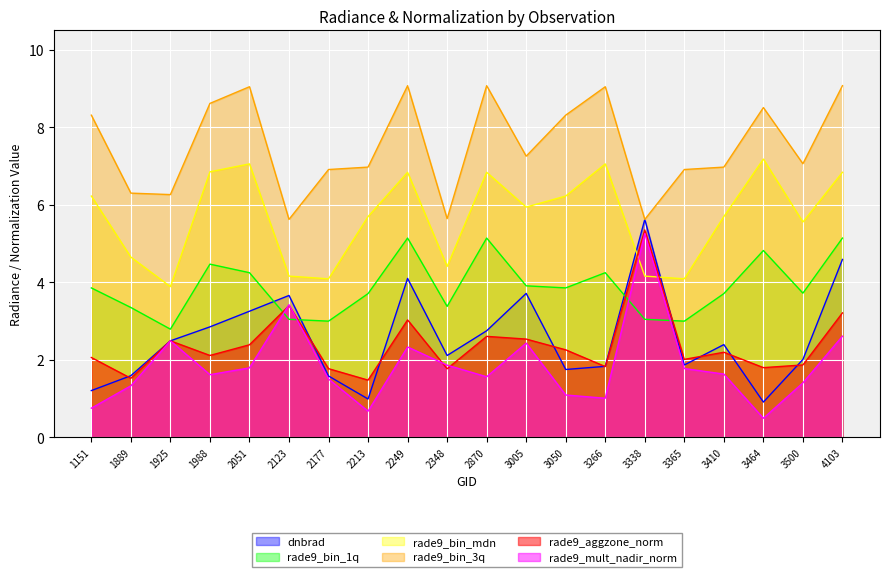

What is the total value across all series at 3365?

19.7